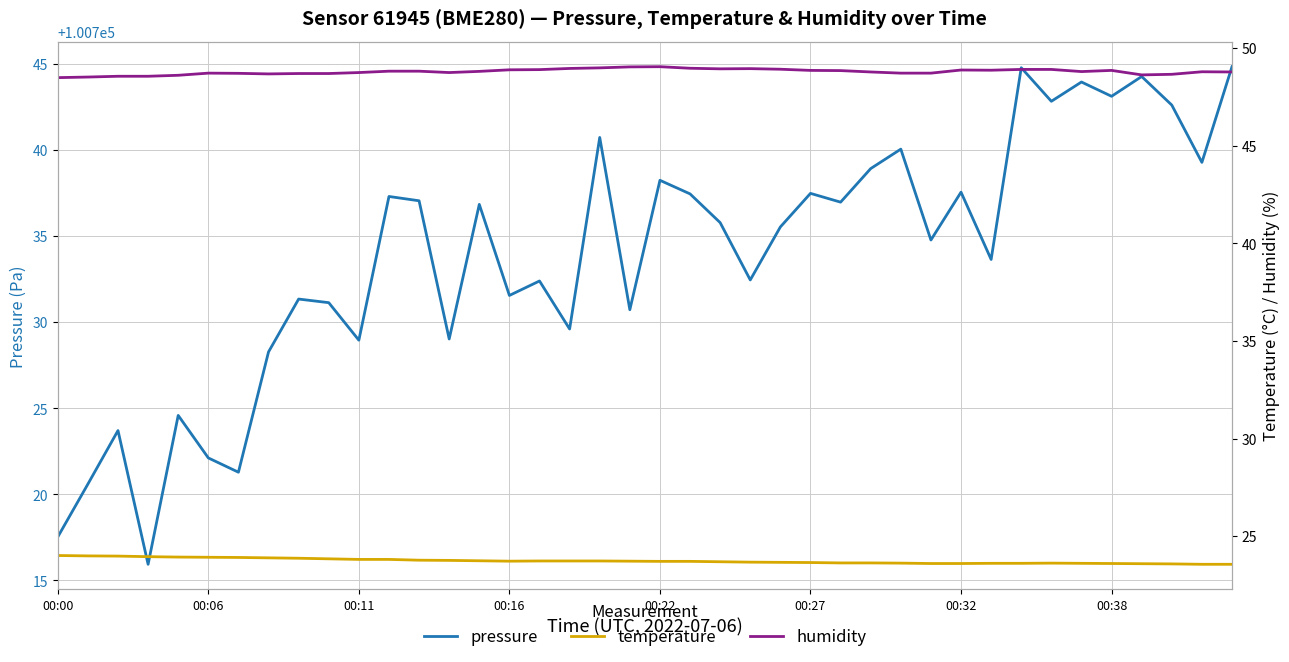

What is the label of the 38th point from the left?

37